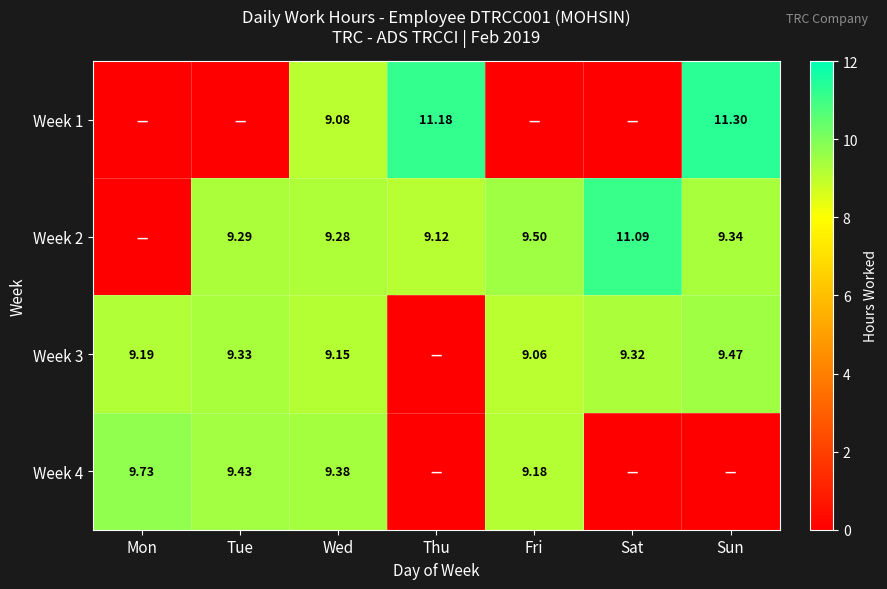

Between Mon and Wed, which is larger?

Wed